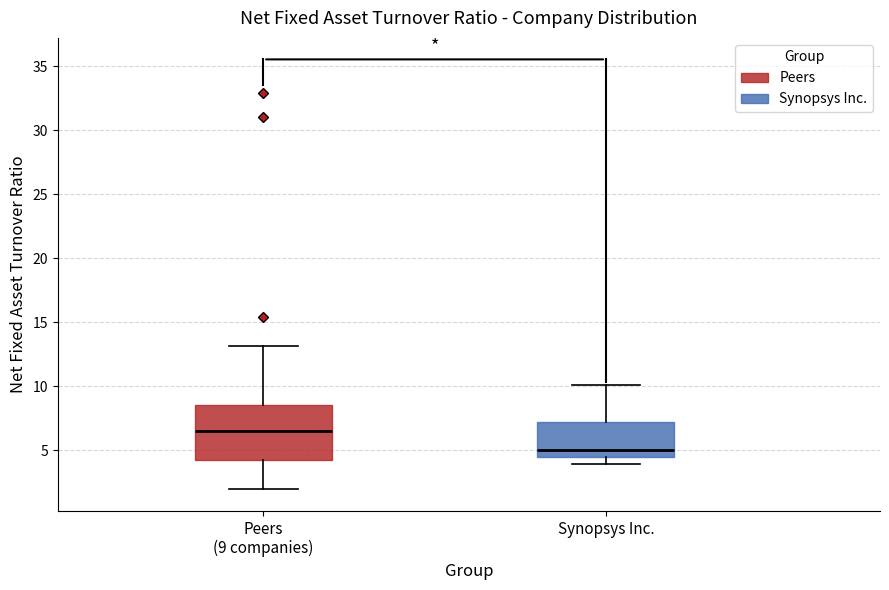

Reading left to right, transcribe this box plot: for each box, give where its median line is, the range the box spans, and where its two whiskers end, as read against the y-axis. The values are not printed on the chart, so give them approximately, as read against the axis.

Peers (9 companies): median 6.5, box 4.0 to 8.5, whiskers 2.0 to 13.0
Synopsys Inc.: median 5.0, box 4.5 to 7.0, whiskers 4.0 to 10.0